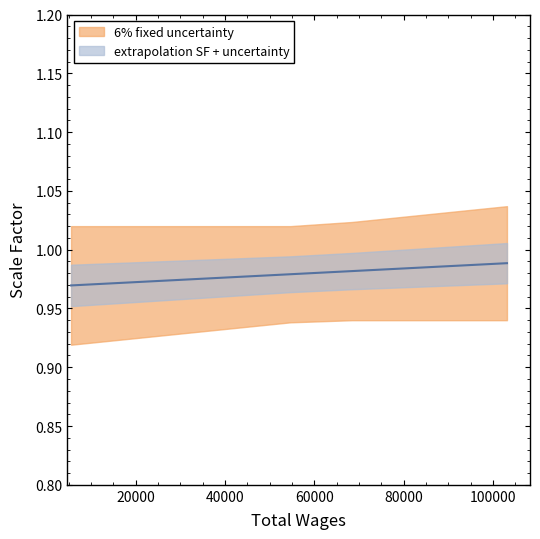

Which has a higher value, 80032.0 or 79730.0?

80032.0